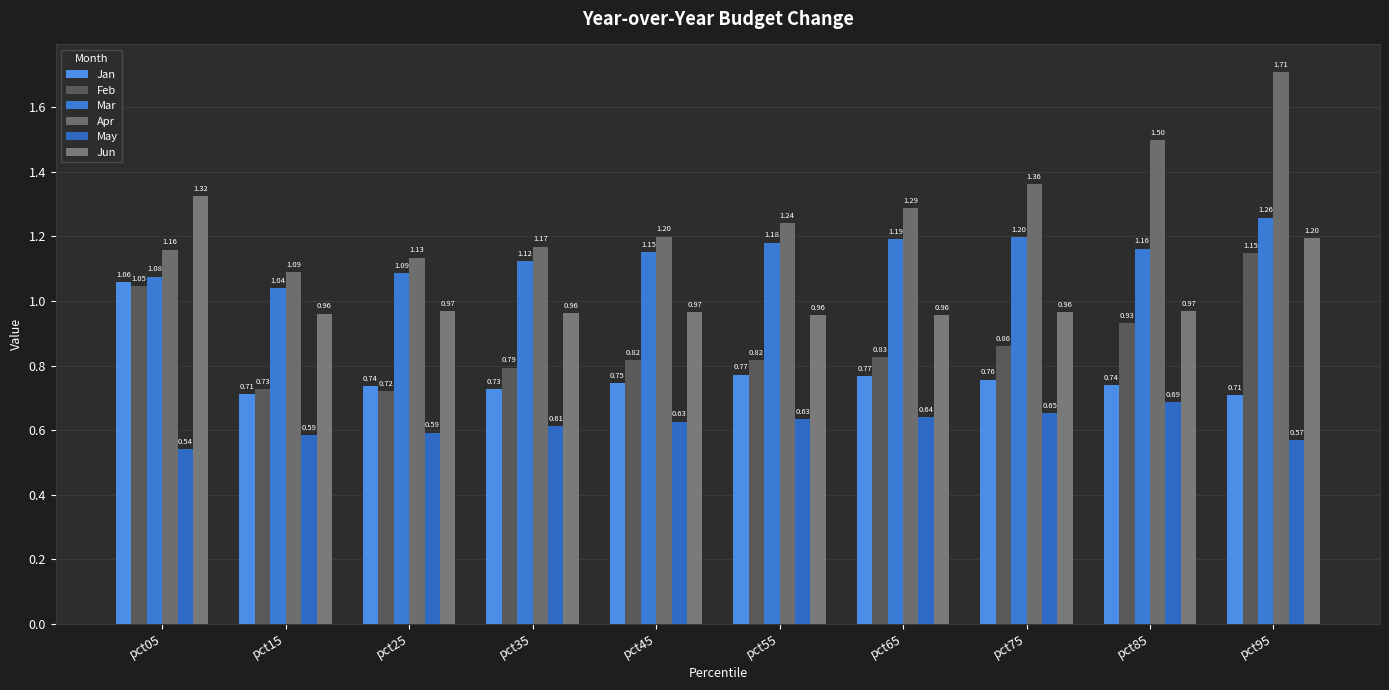

At pct05, list the series in order from smallest to largest.

May, Feb, Jan, Mar, Apr, Jun